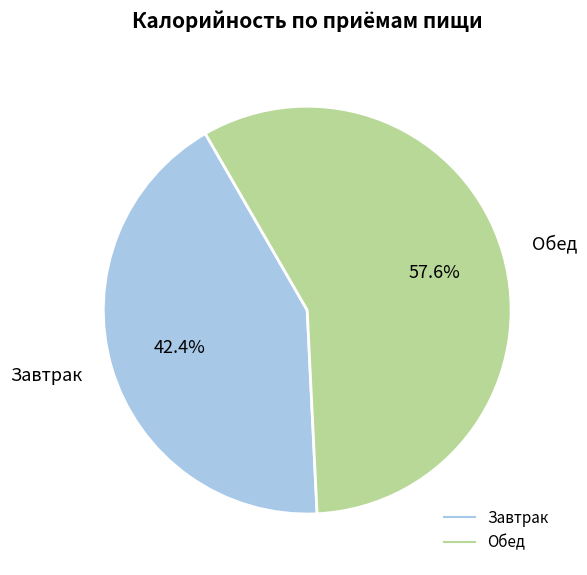

Which slice is the largest?

Обед